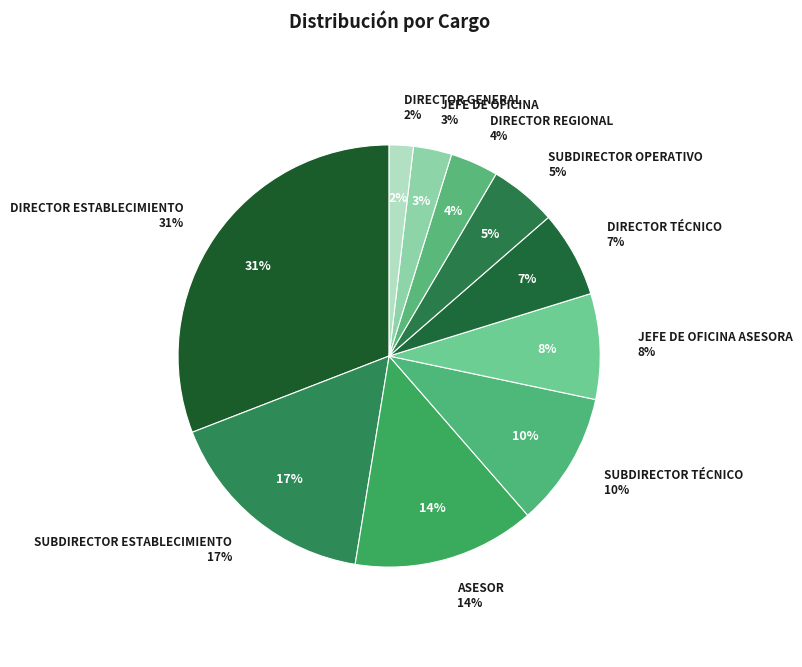

Which category has the smallest portion of the pie?

DIRECTOR GENERAL